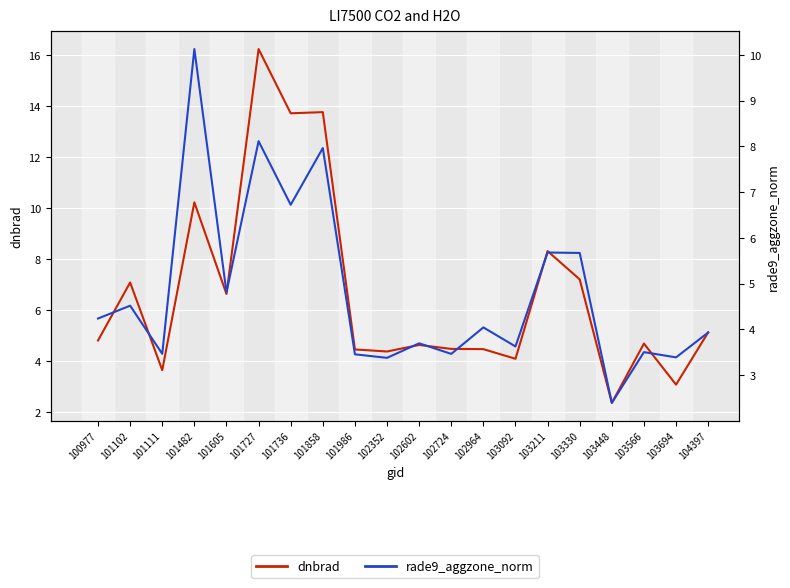

Which series has the widest spread of values?

dnbrad